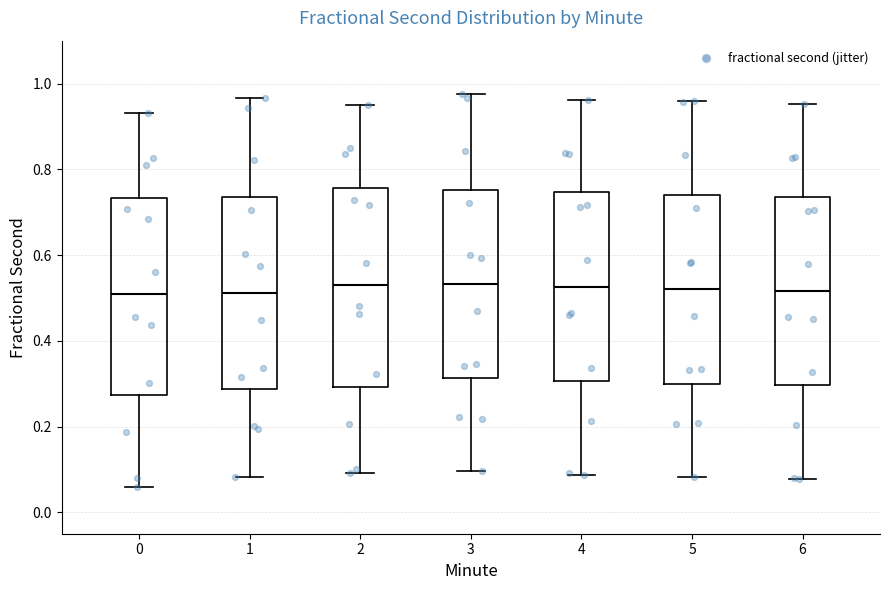

Where does the median line of the box at x = 4 sit on the y-axis? The values are not printed on the chart, so give them approximately, as read against the axis.

0.52